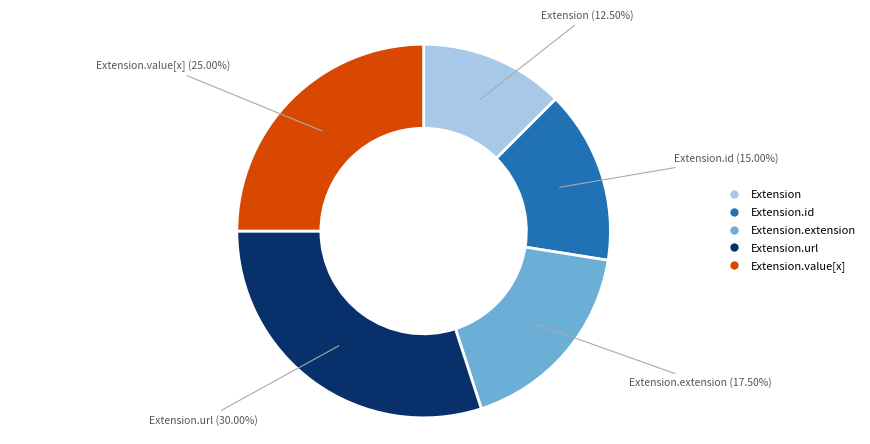

Is there a majority slice in this chart?

No